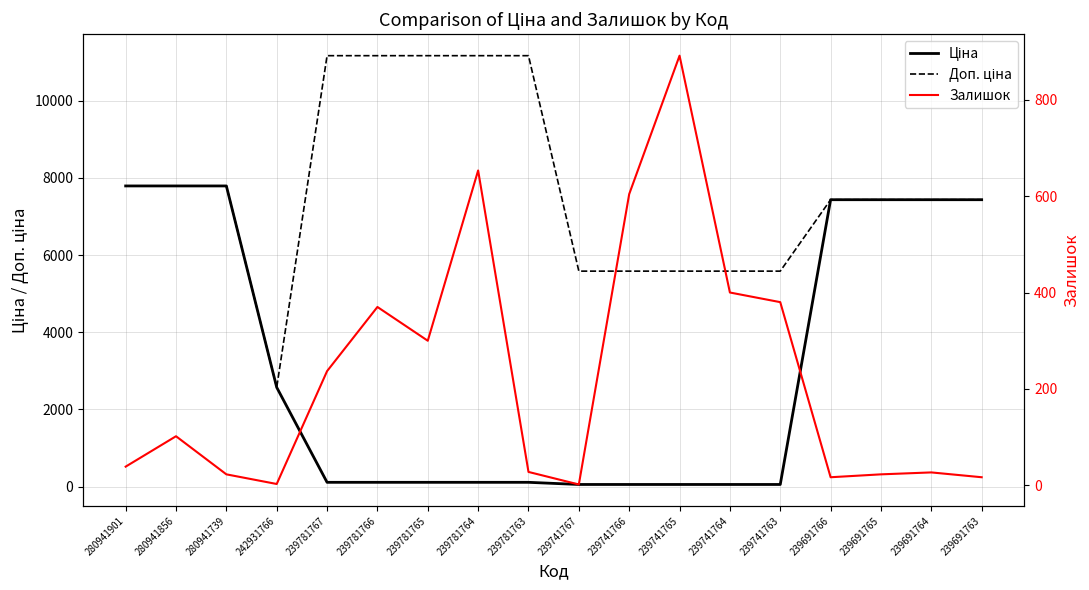

Which series has the largest range (max minus min)?

Доп. ціна